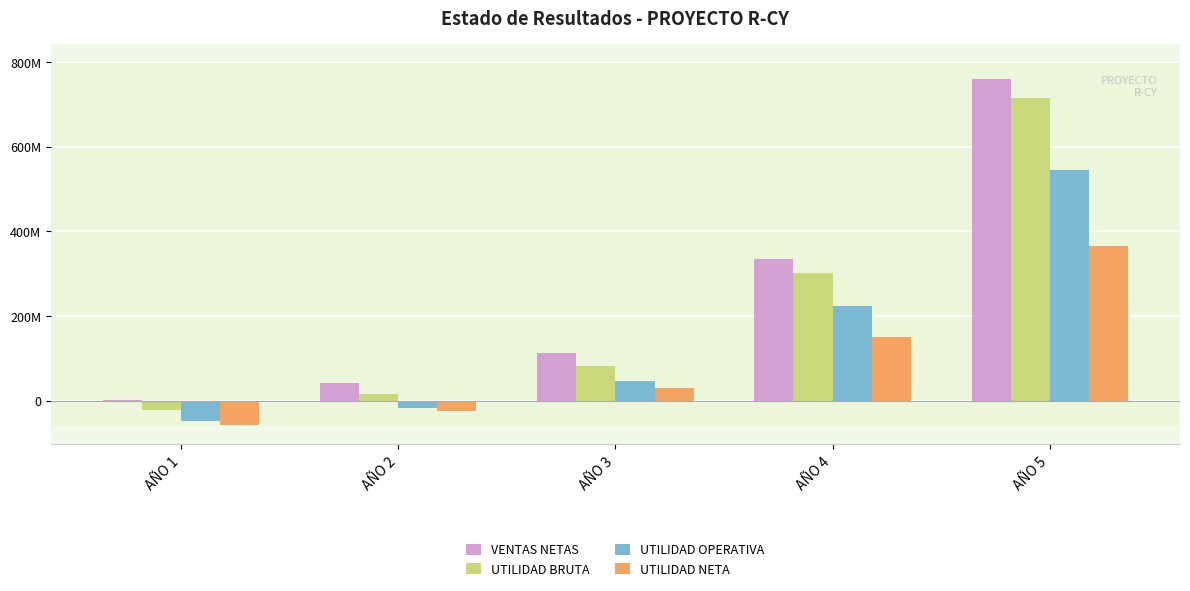

Which category has the highest value in the UTILIDAD BRUTA series?

AÑO 5